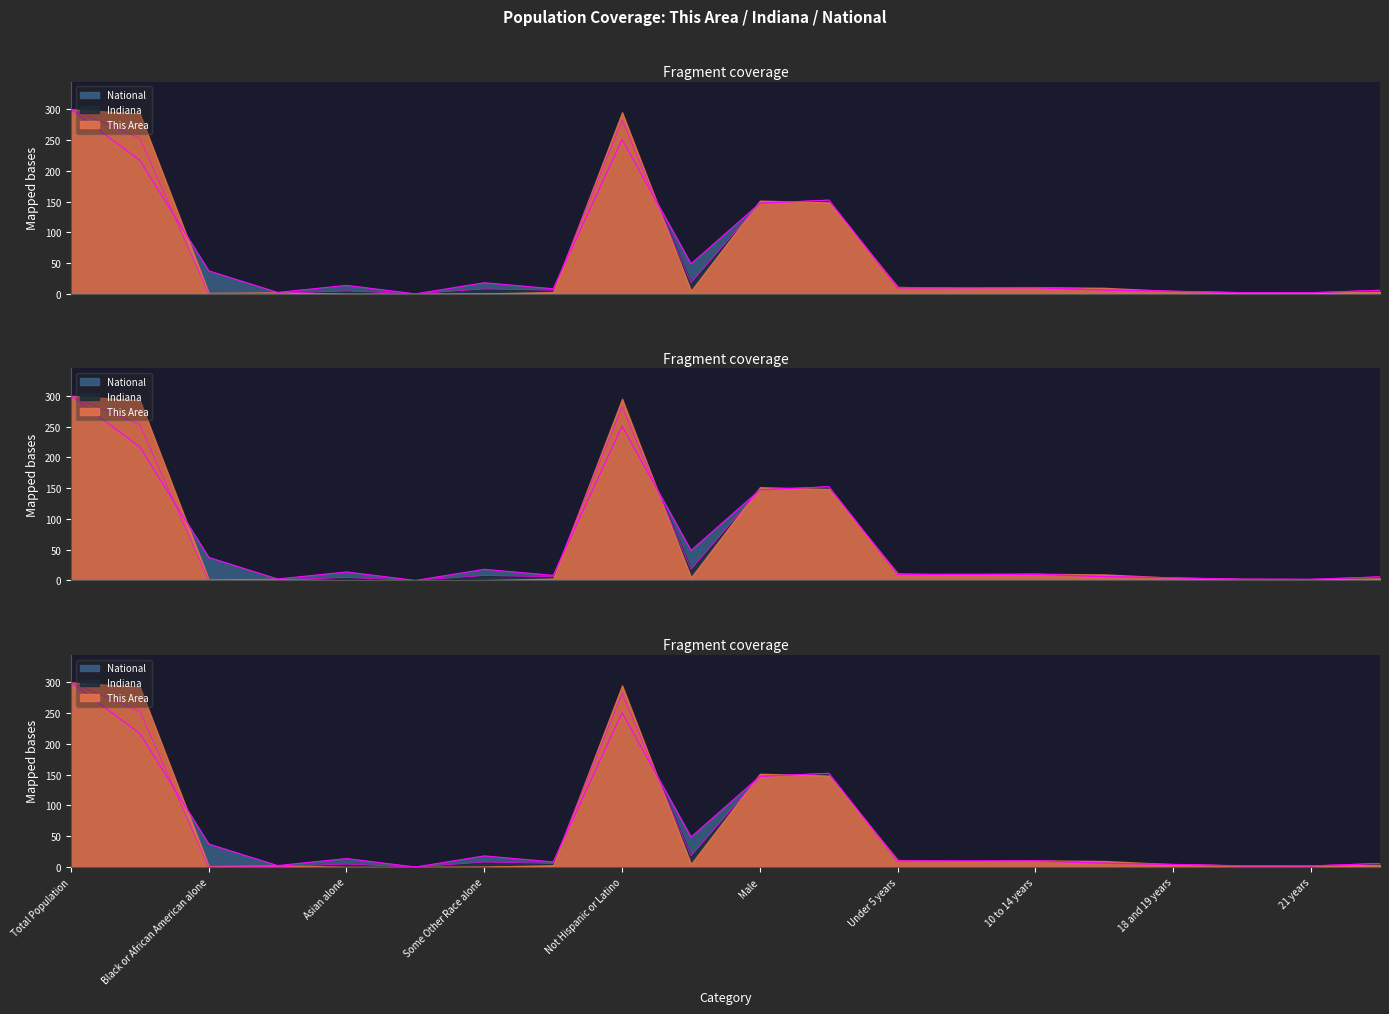

How many intersections are there between Indiana and National?

6